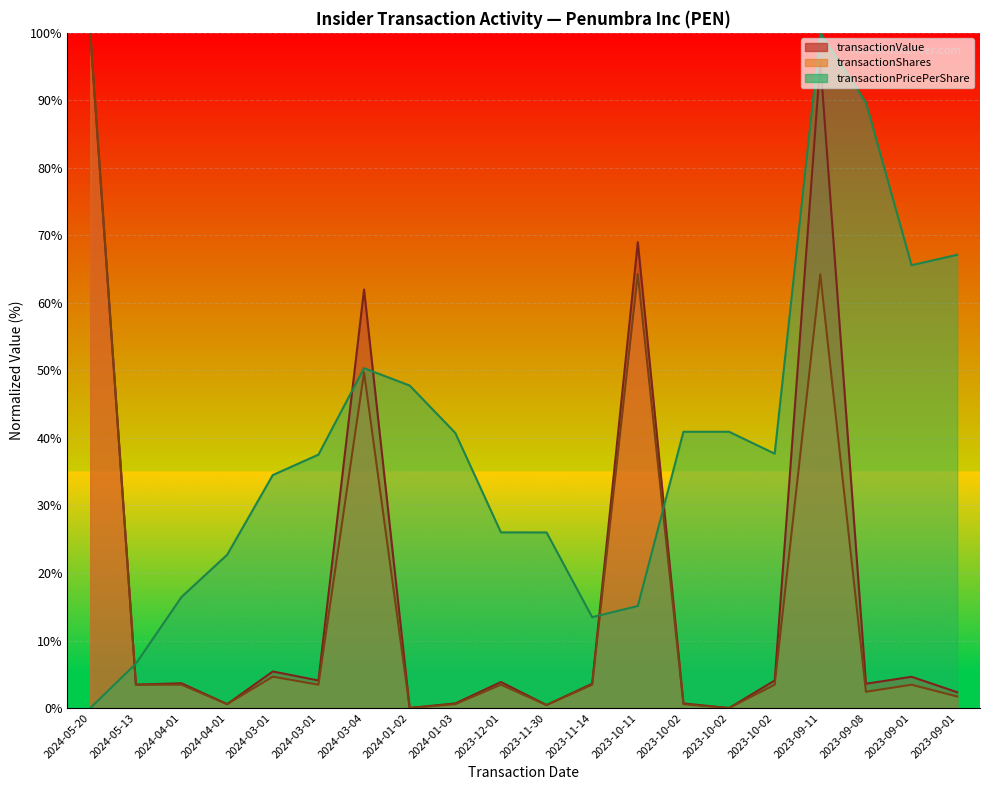

In transactionValue, how many points are higher than both neighbors (excluding endpoints)?

7